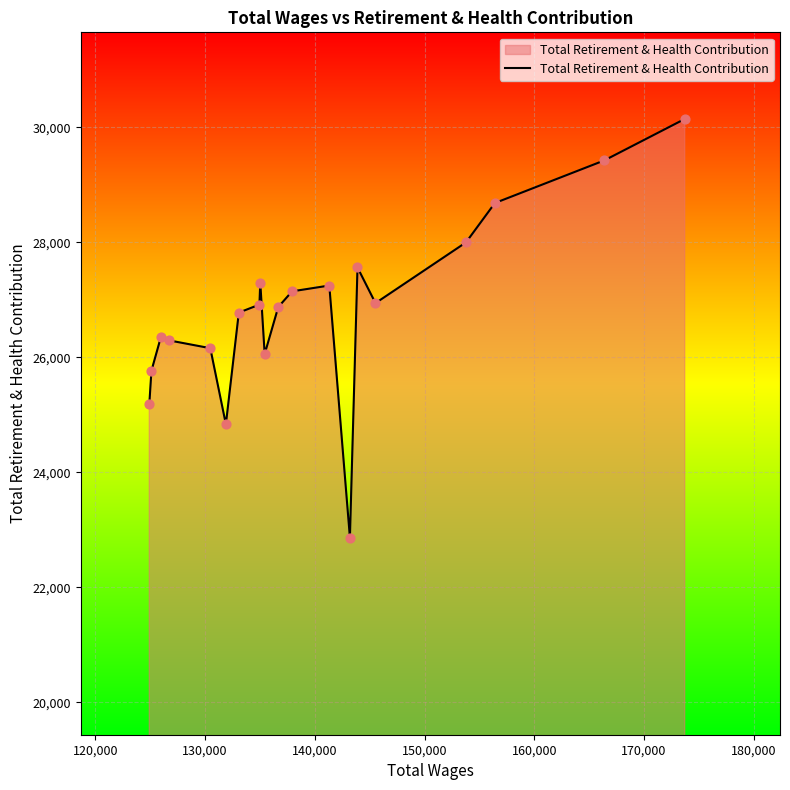

What is the difference between the maximum and minimum values?

7281